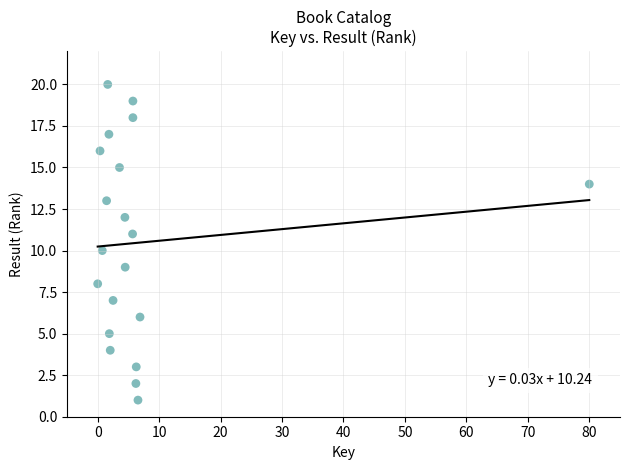

What is the range of Y values (max minus min)?

19